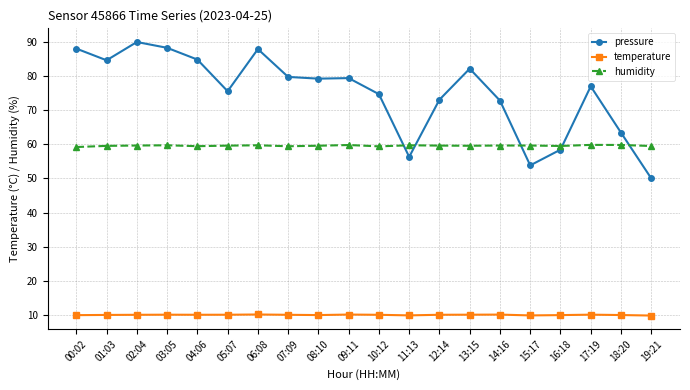

List the series in order of their peak value, highest first.

pressure, humidity, temperature